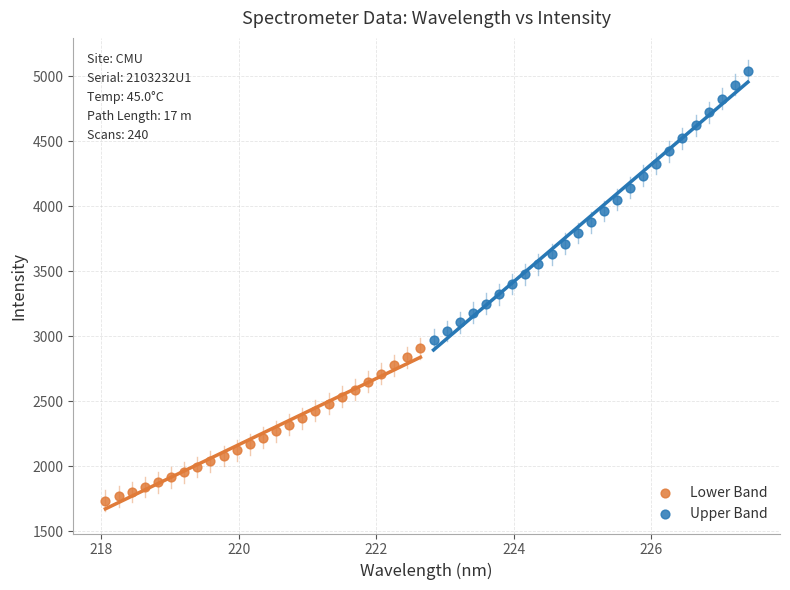

Which series has the largest Y range (max minus min)?

Upper Band